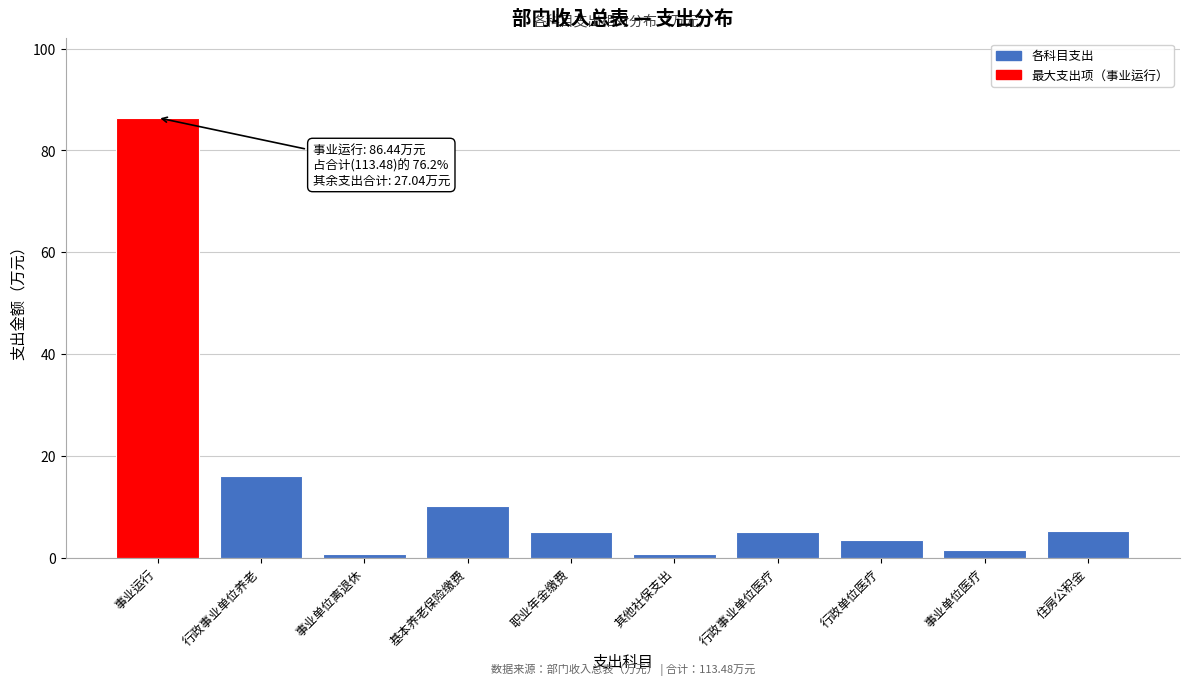

At which label is the value closest to 43?

行政事业单位养老